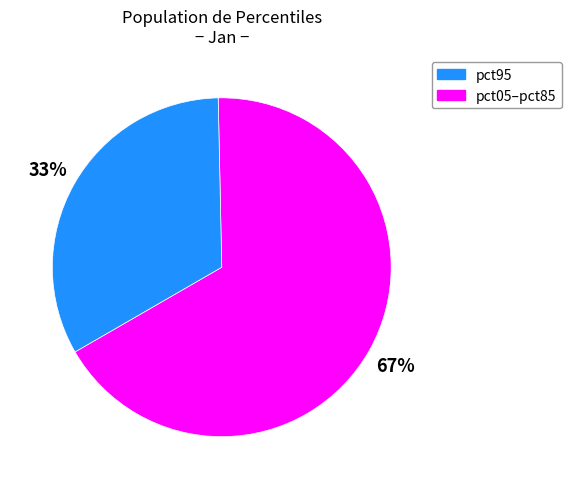

True or false: pct95 accounts for 55% of the total.

False